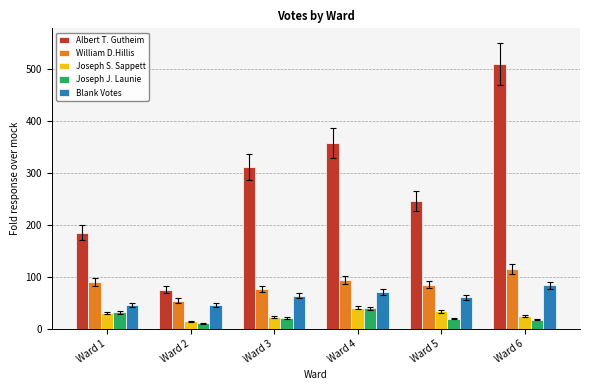

True or false: Blank Votes has a value of 83 at Ward 6.

True